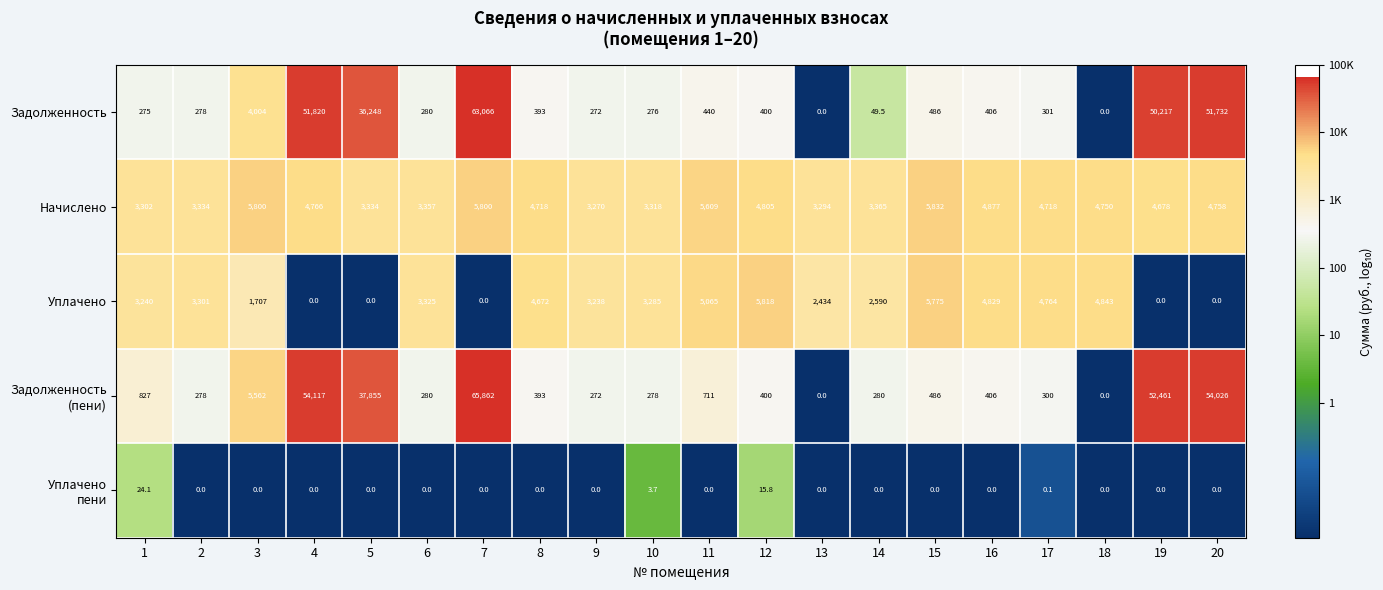

What is the difference between the highest and lowest values at 4?

54117.0